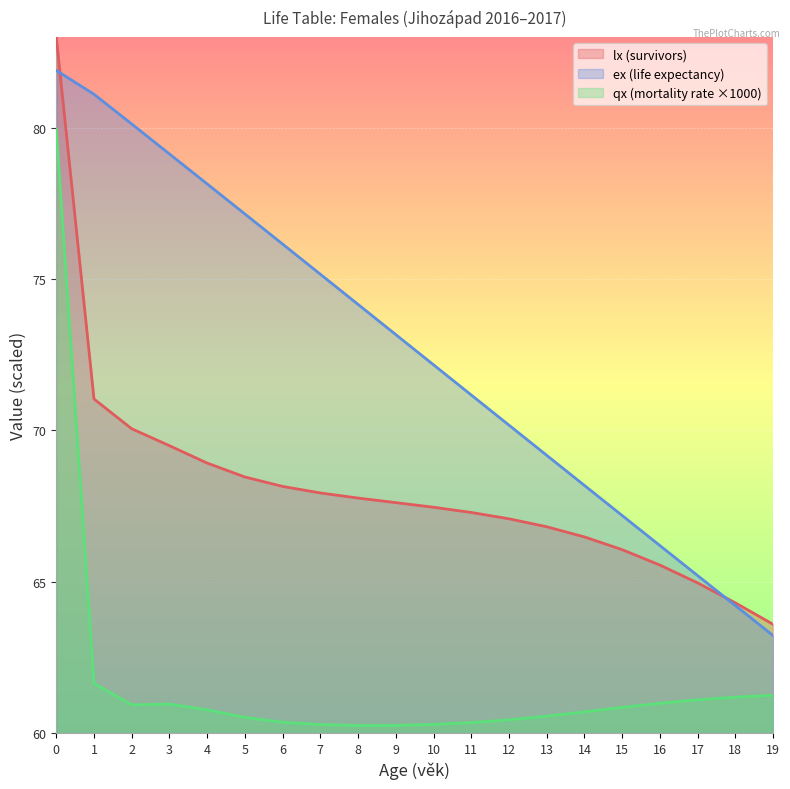

The qx (mortality rate ×1000) series shows 61.2 at 18. True or false?

True